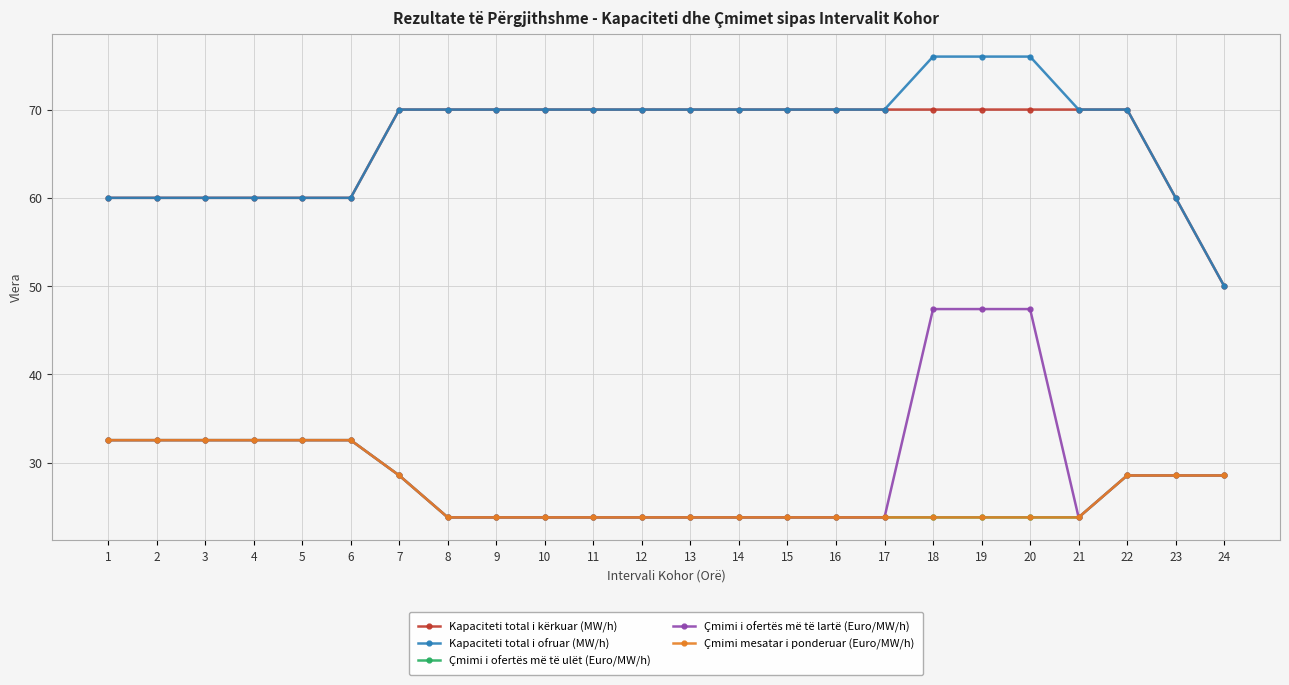

What is the total value across all series at 14?

211.4